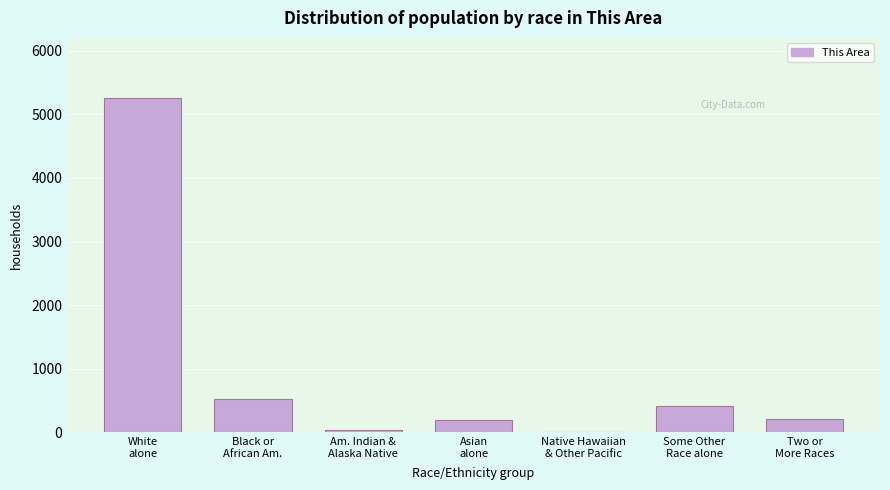

How many data points does each series have?

7